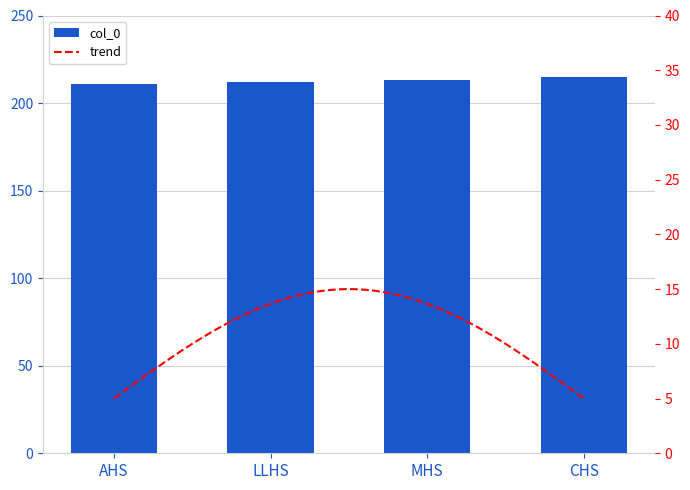

The value at LLHS is 325. True or false?

False